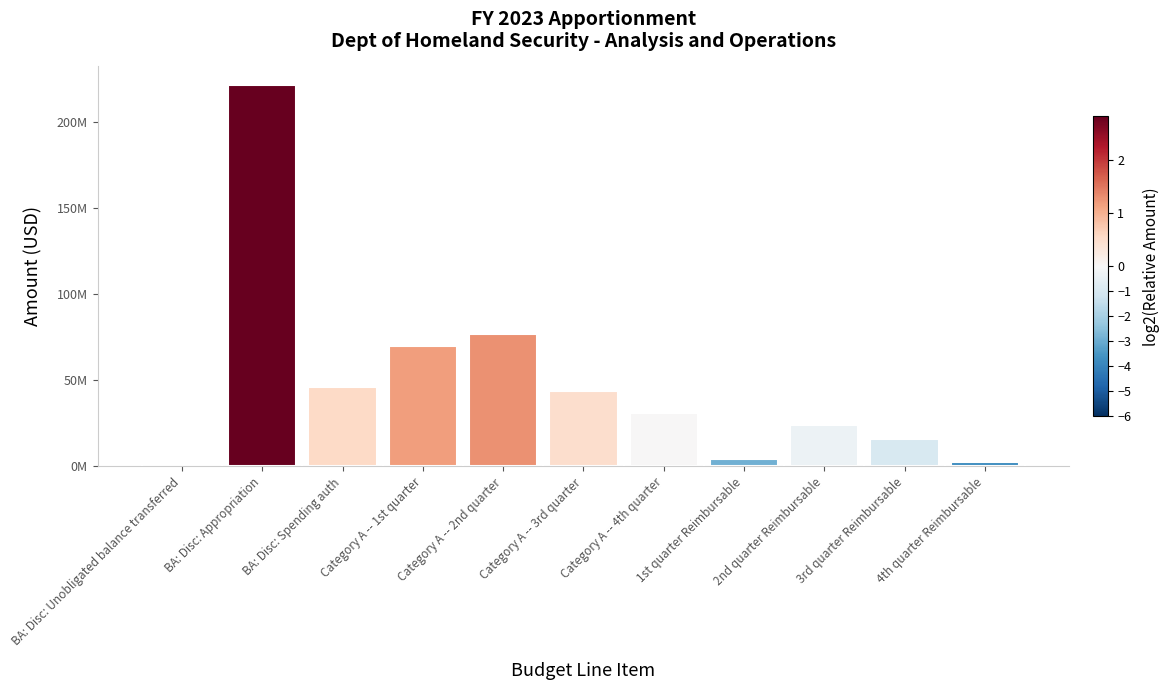

What is the label of the 6th bar from the right?

Category A -- 3rd quarter